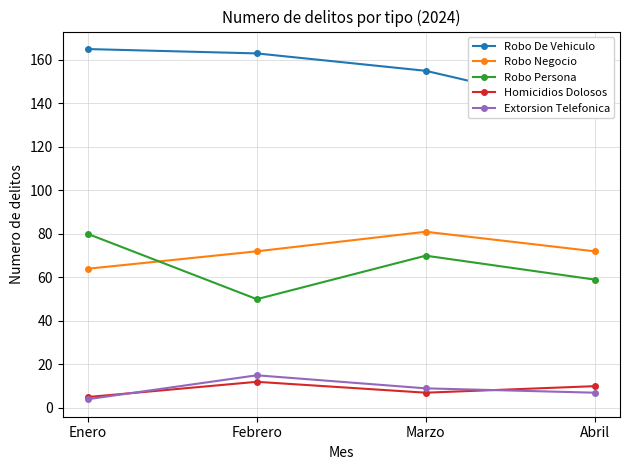

What is the total value across all series at Febrero?

312